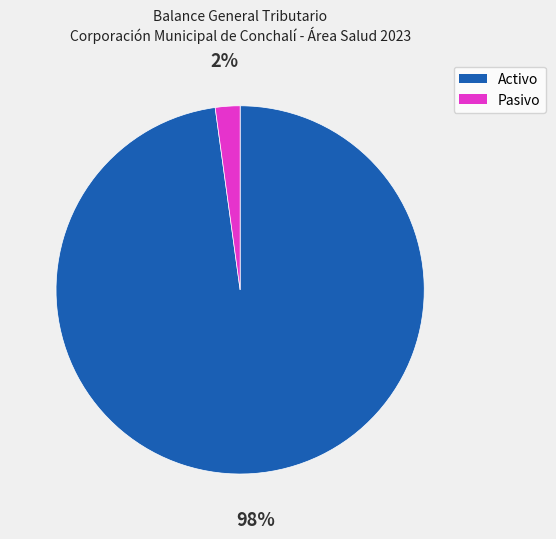

Rank the categories by value from lowest to highest.

Pasivo, Activo